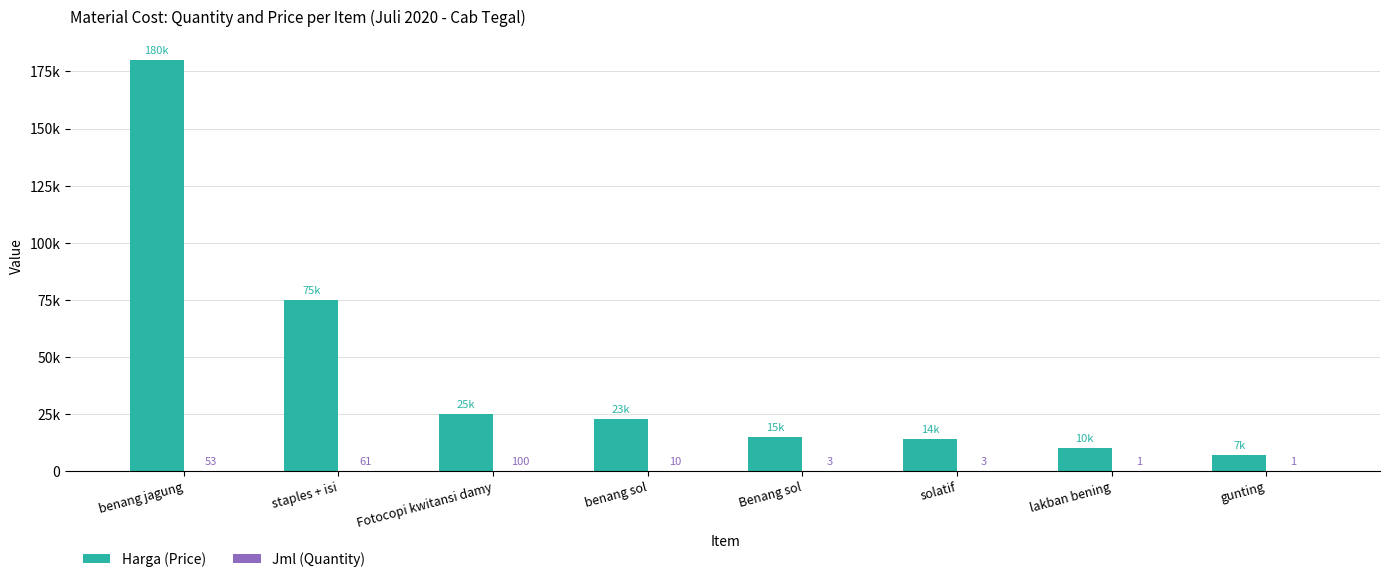

What is the difference between the Harga (Price) values at benang jagung and solatif?

166000